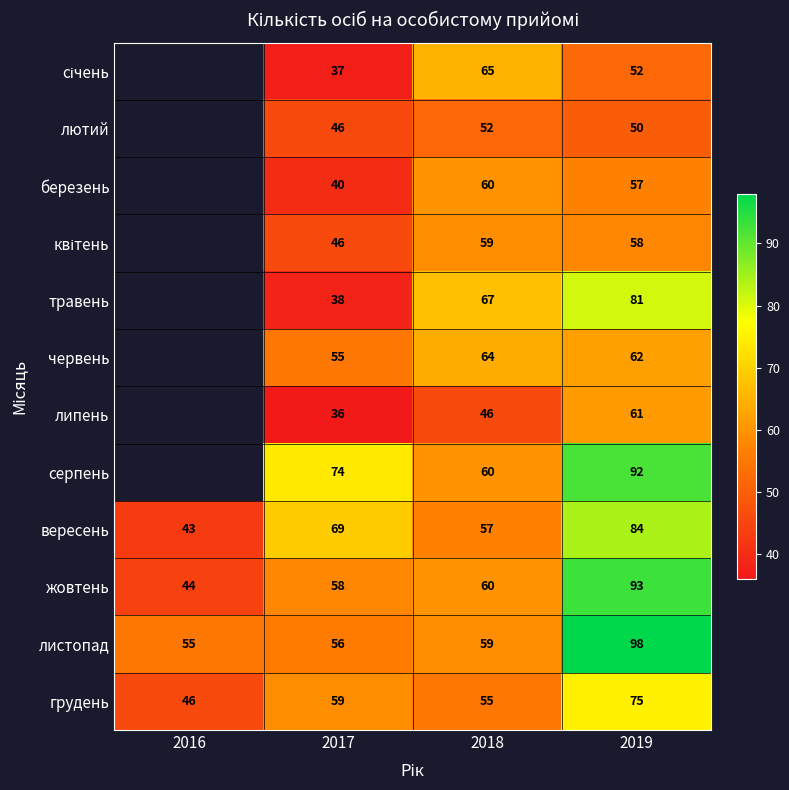

What is the greatest value displayed?

98.0